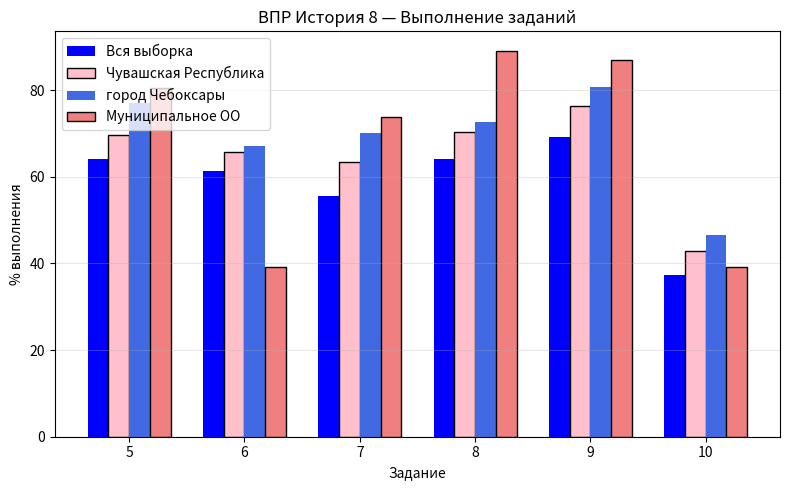

The Чувашская Республика series shows 63.4 at 7. True or false?

True